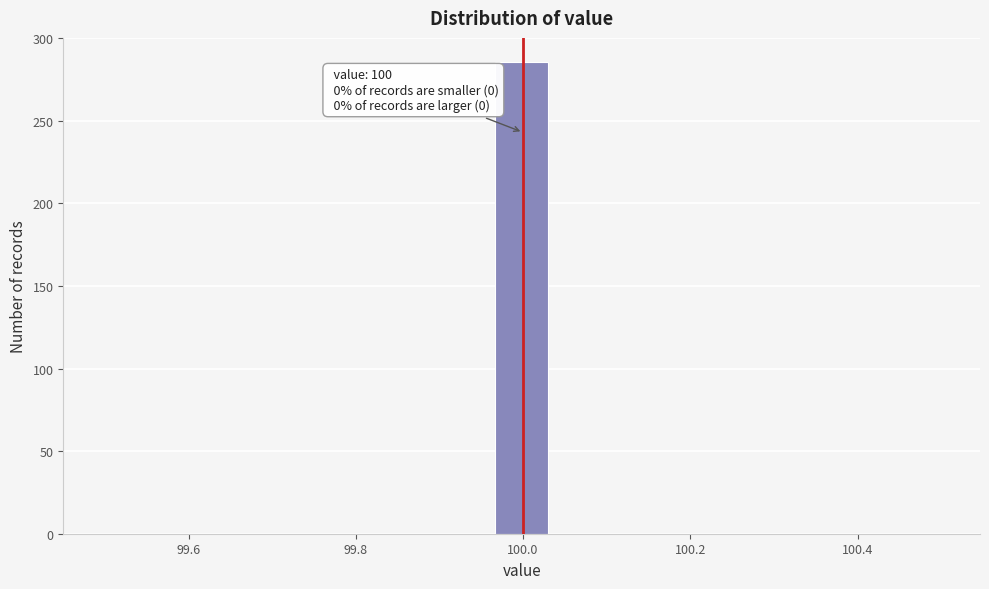

Around what value on the x-axis is the tallest bar? Give the approximate position of its centre, as read against the axis.

100.00